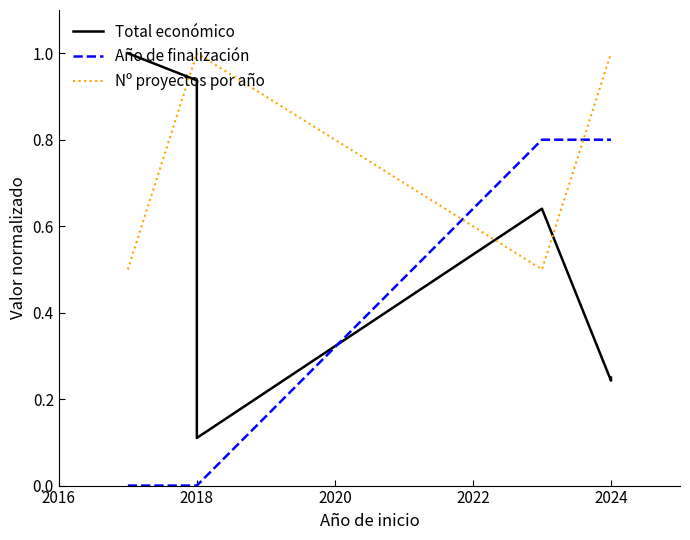

What is the spread (max minus min) of values at 2018?

0.9